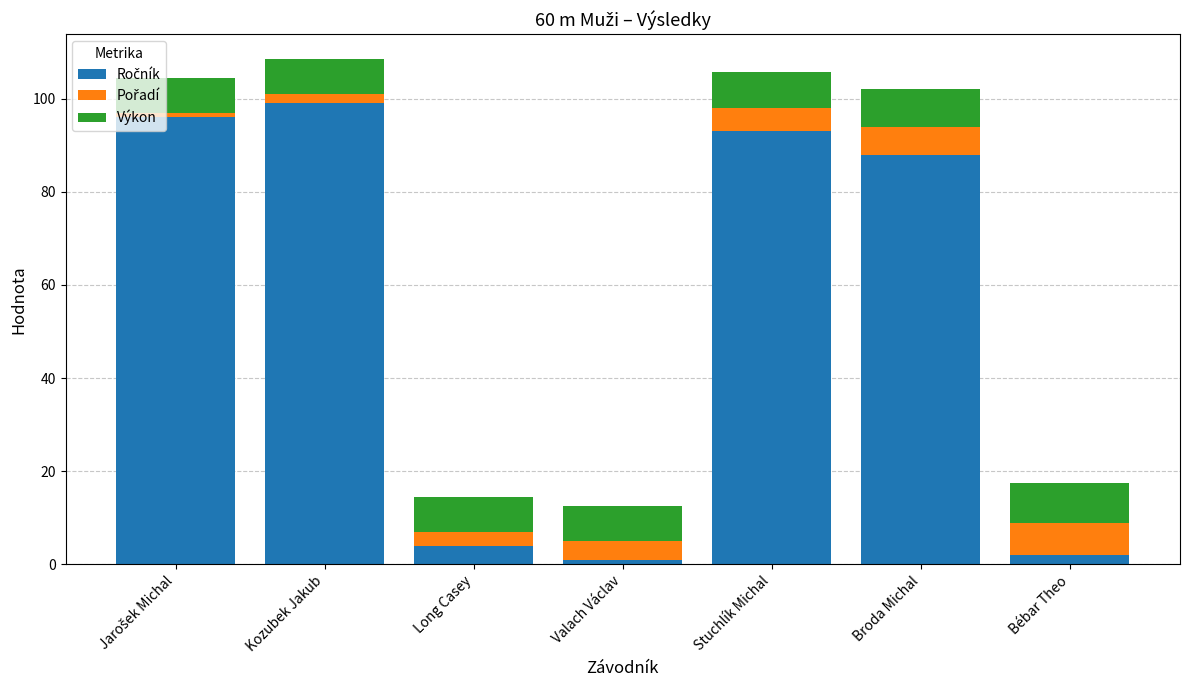

How many categories are shown in the chart?

7